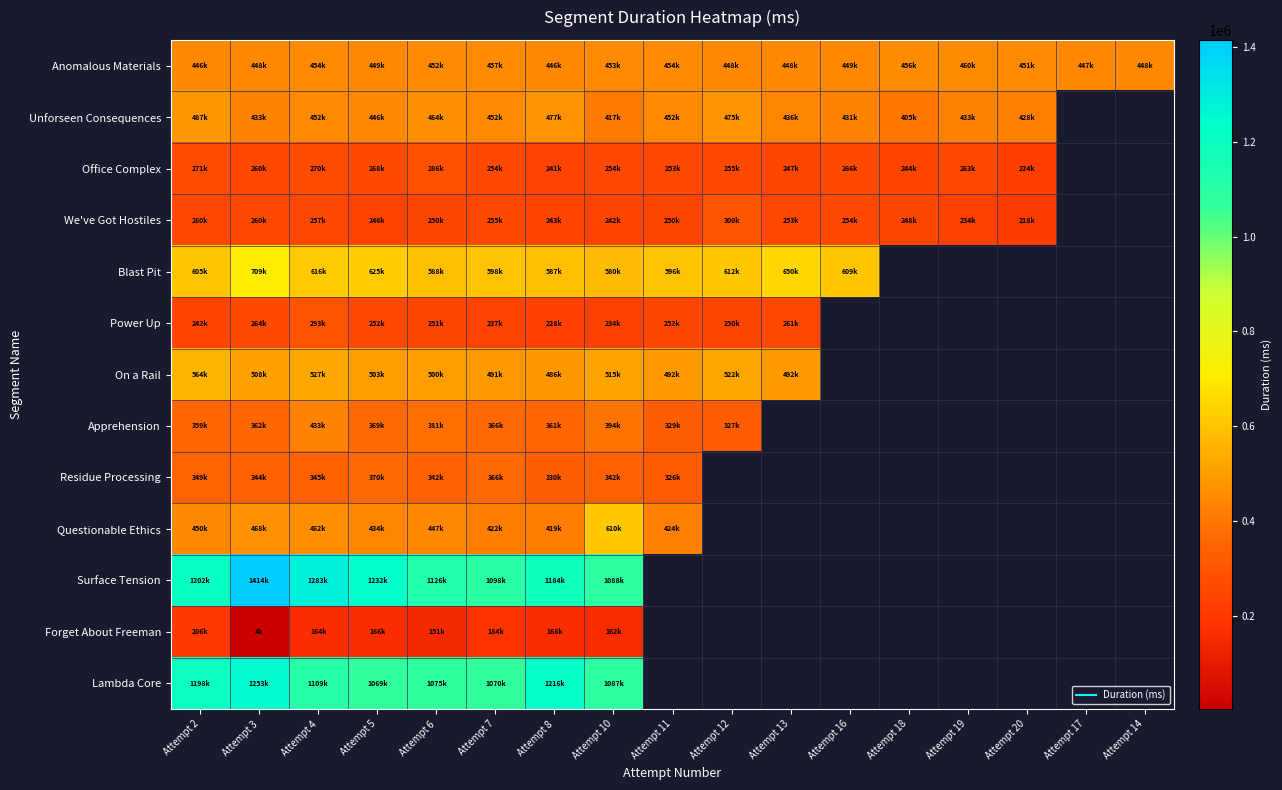

At which category does the chart reach its minimum across all series?

Attempt 3